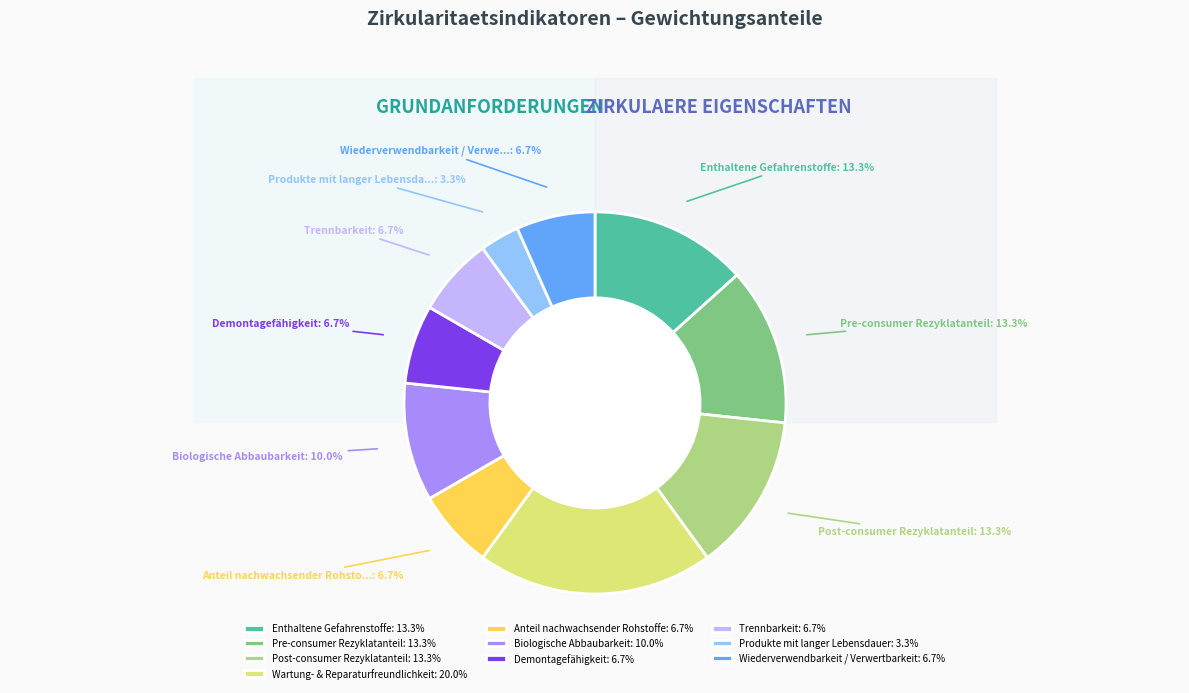

What percentage is NOT represented by Enthaltene Gefahrenstoffe?

86.7%